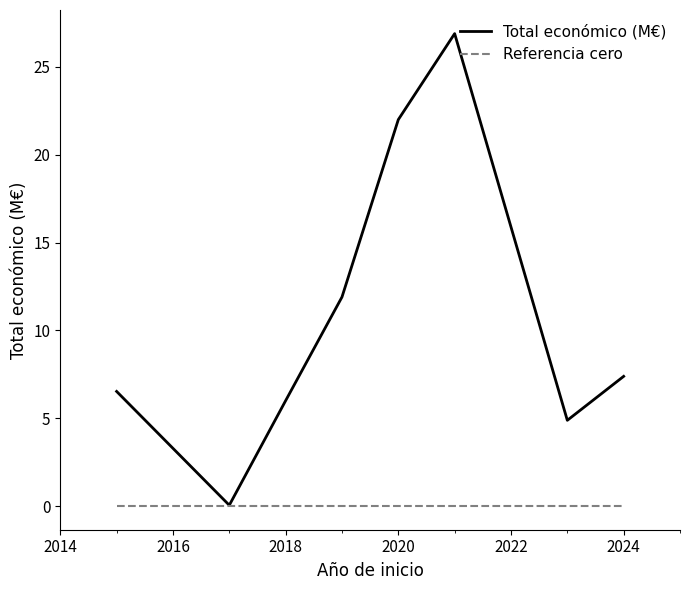

Which series has the largest range (max minus min)?

Total económico (M€)